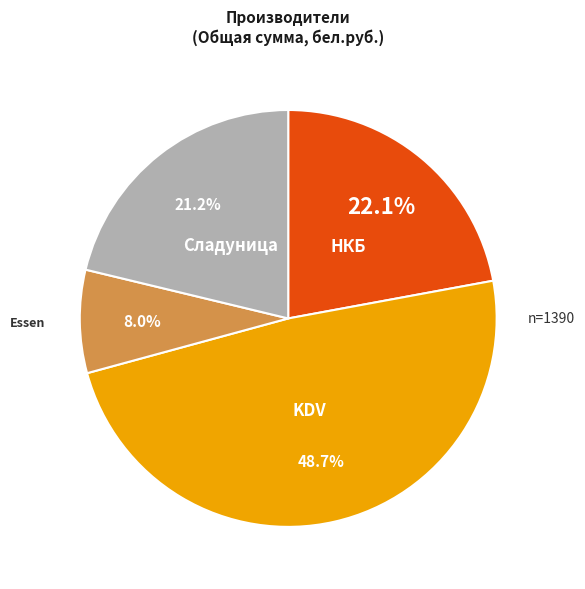

How many slices are in this pie chart?

4